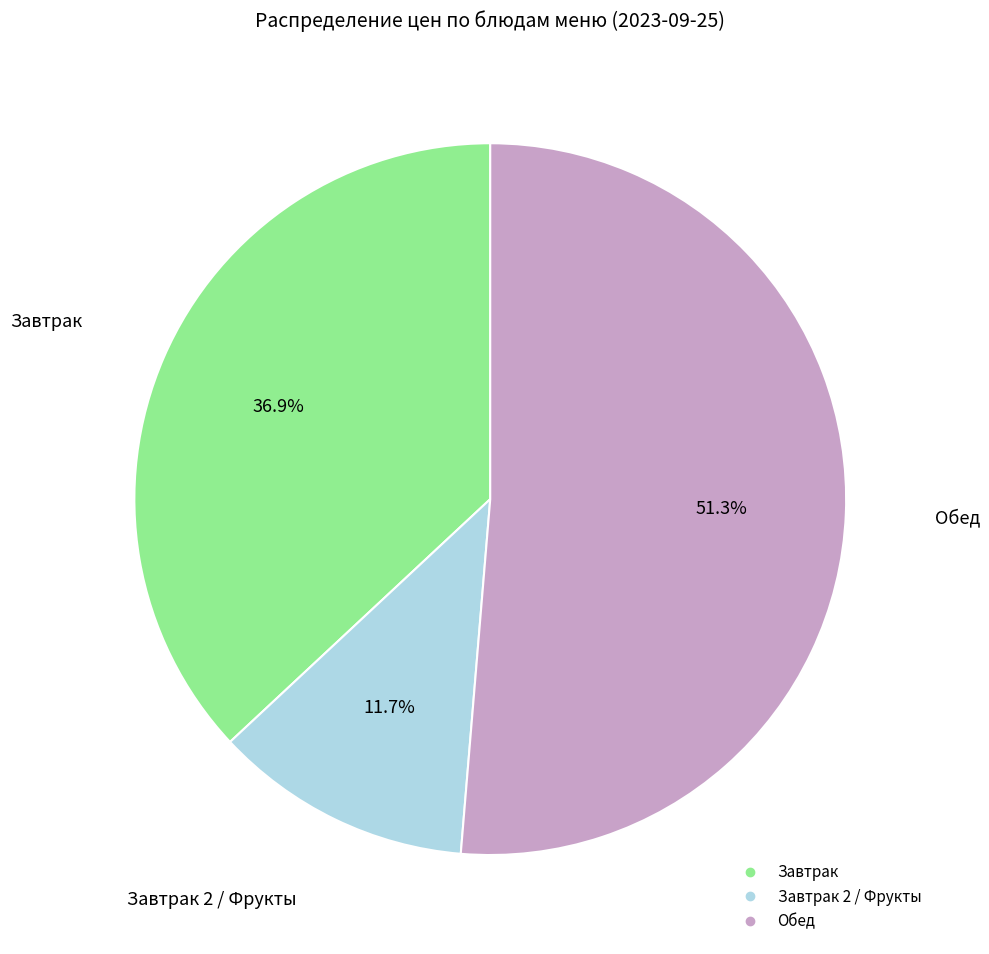

Does any single category account for the majority?

Yes